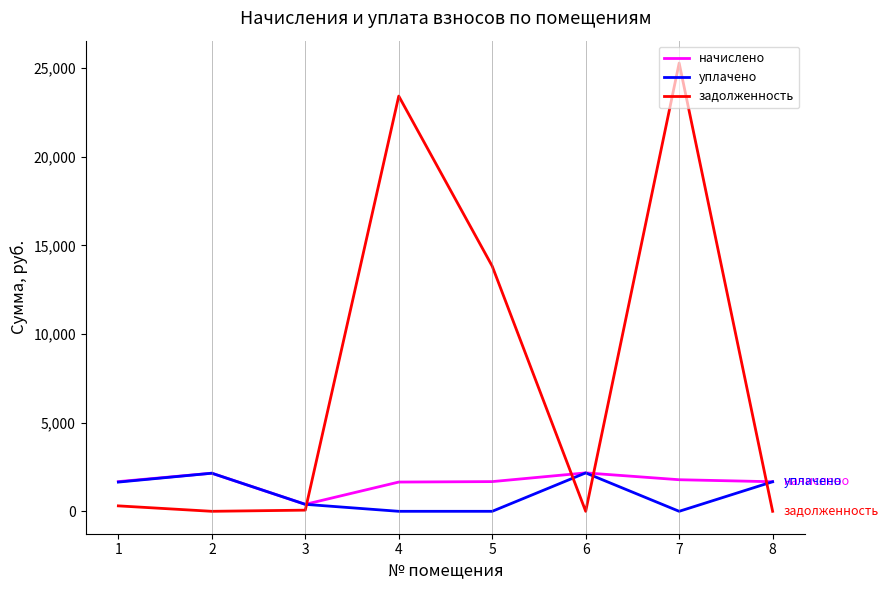

Which series ends up on top after the final intersection of начислено and задолженность?

начислено